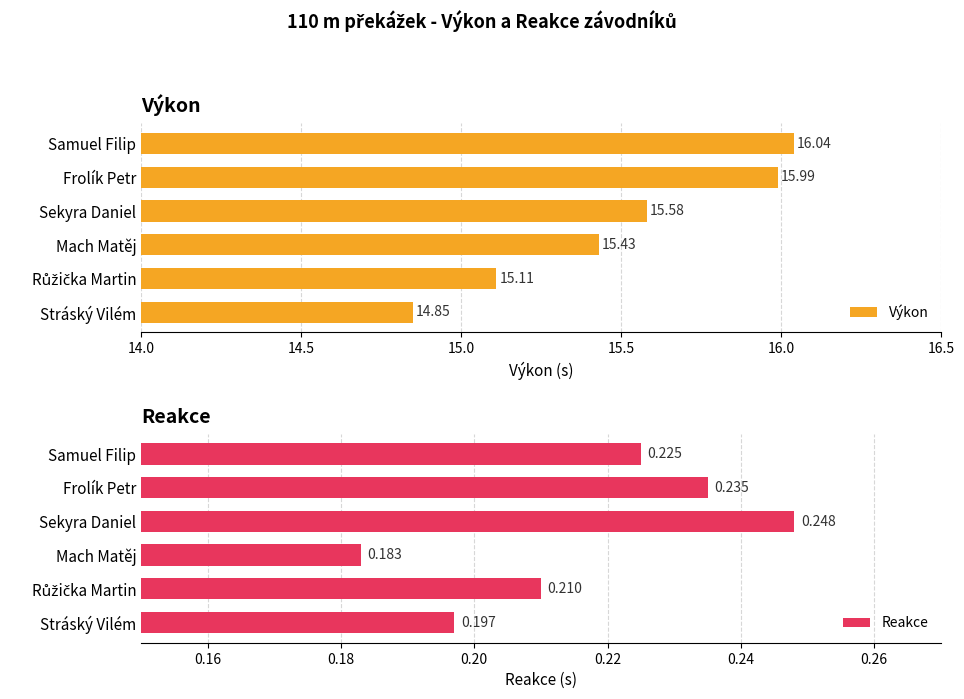

At how many categories does at least one series exceed 2?

6